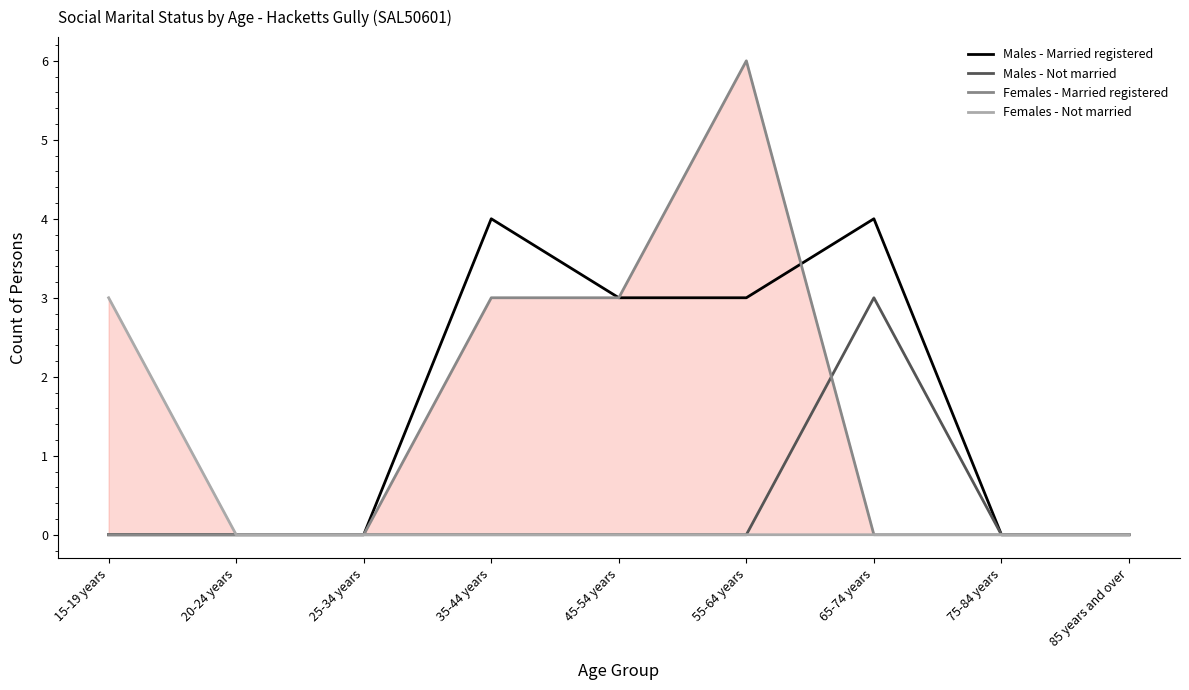

What is the spread (max minus min) of values at 45-54 years?

3